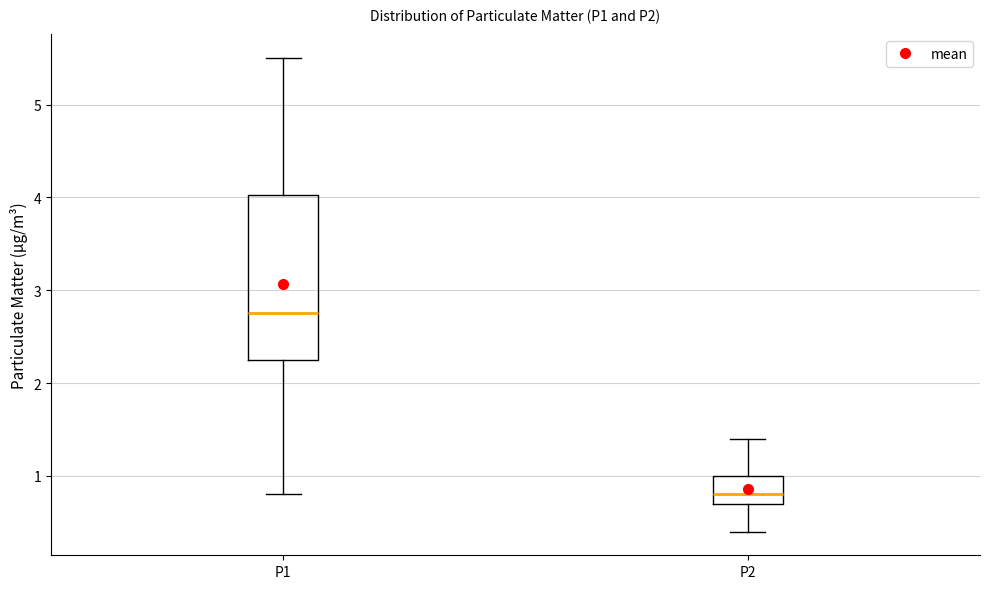

Comparing the boxes themselves (not the whiskers), which one is the tallest?

P1